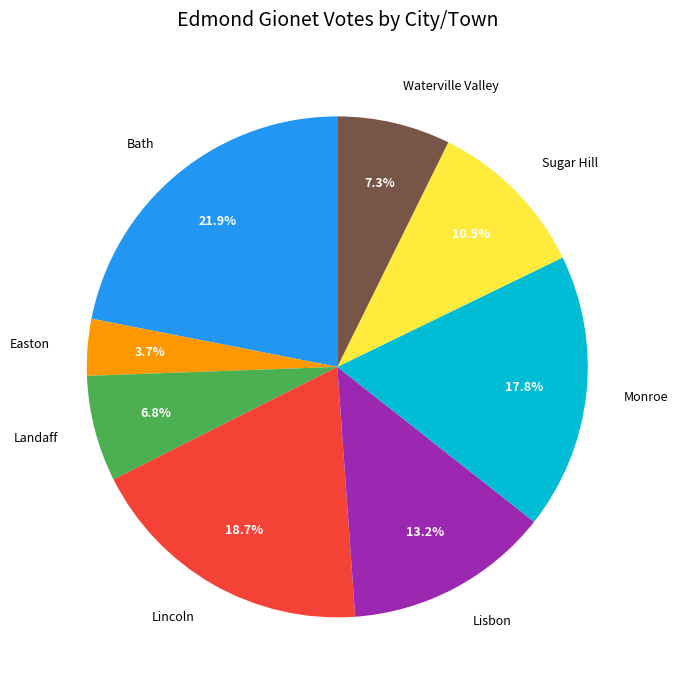

Is there any slice that represents more than half of the pie?

No